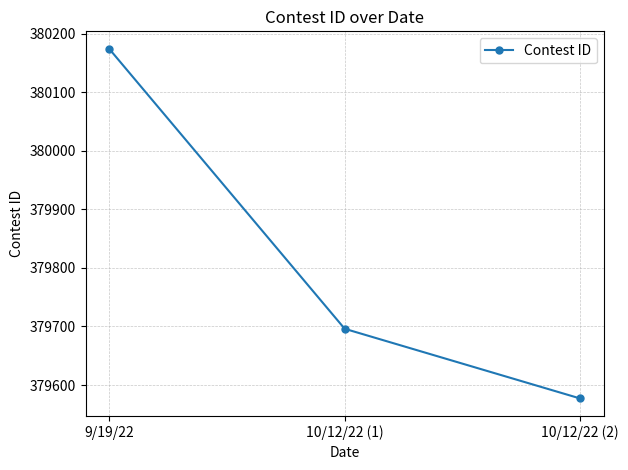

Rank the categories by value from highest to lowest.

9/19/22, 10/12/22 (1), 10/12/22 (2)